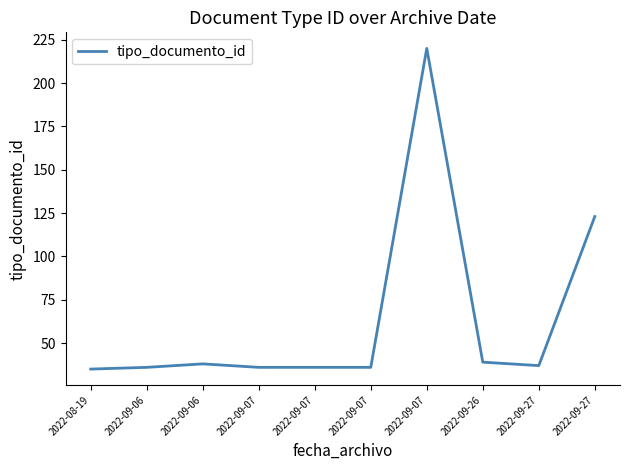

What is the sum of the values at 2022-09-27 and 2022-09-07?

73